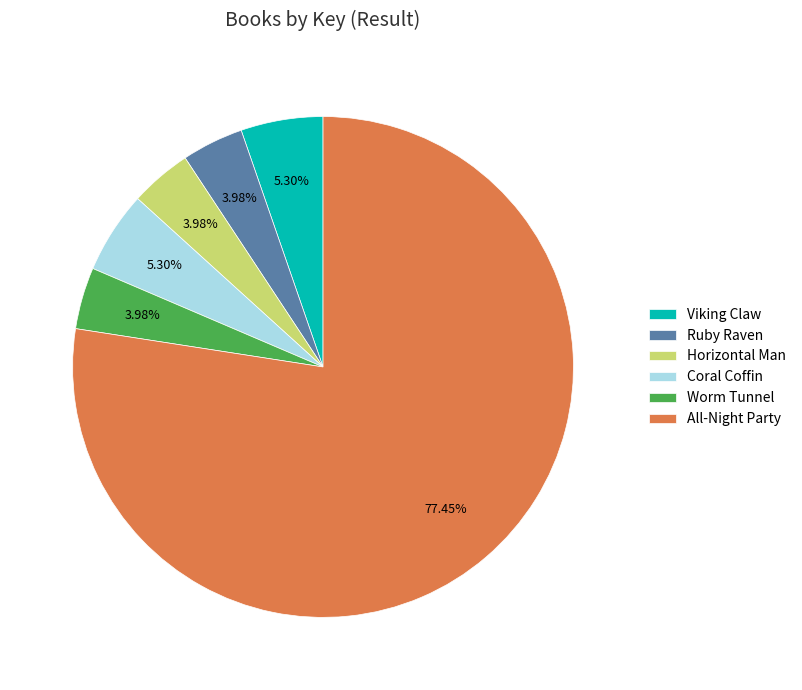

Approximately how many times larger is the value at Horizontal Man compared to Worm Tunnel?

1.0